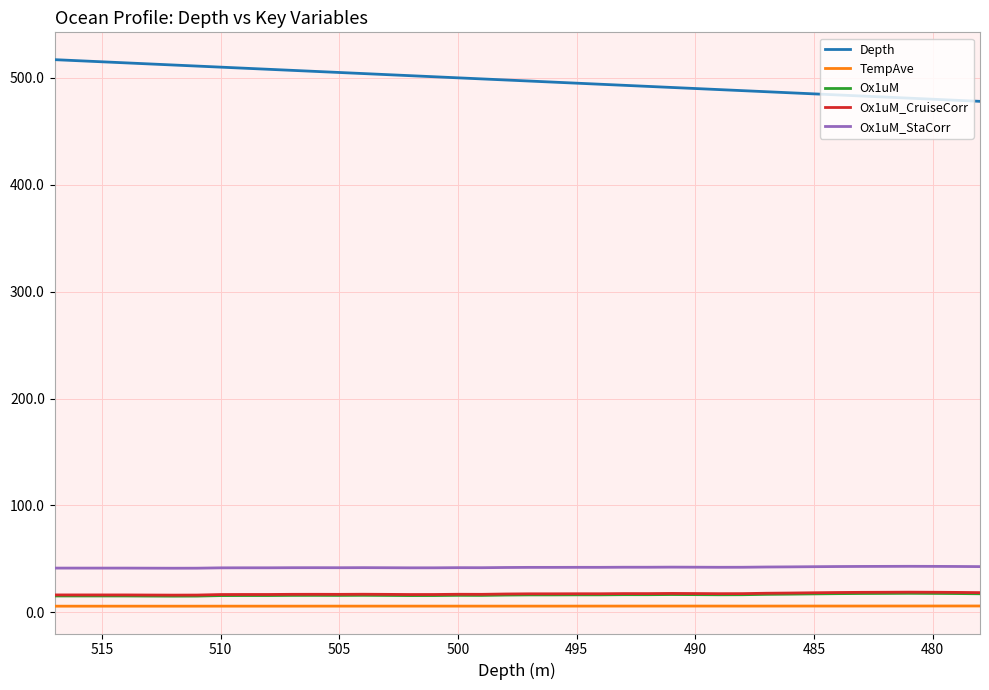

Where is the first local minimum for Ox1uM_StaCorr?

500